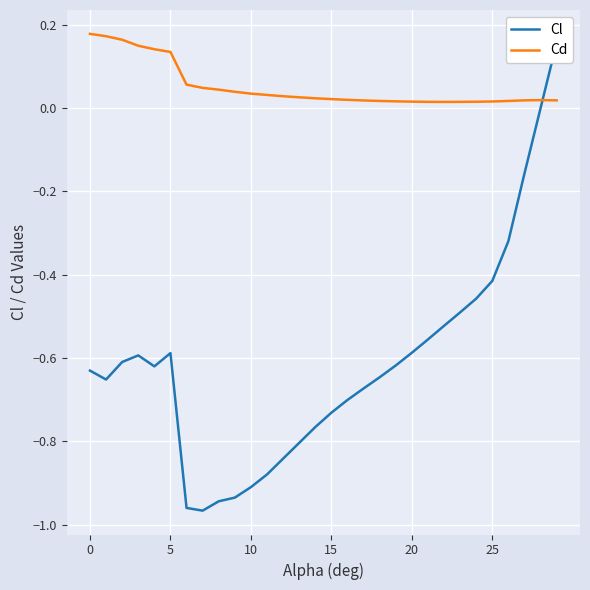

Which series has the largest range (max minus min)?

Cl